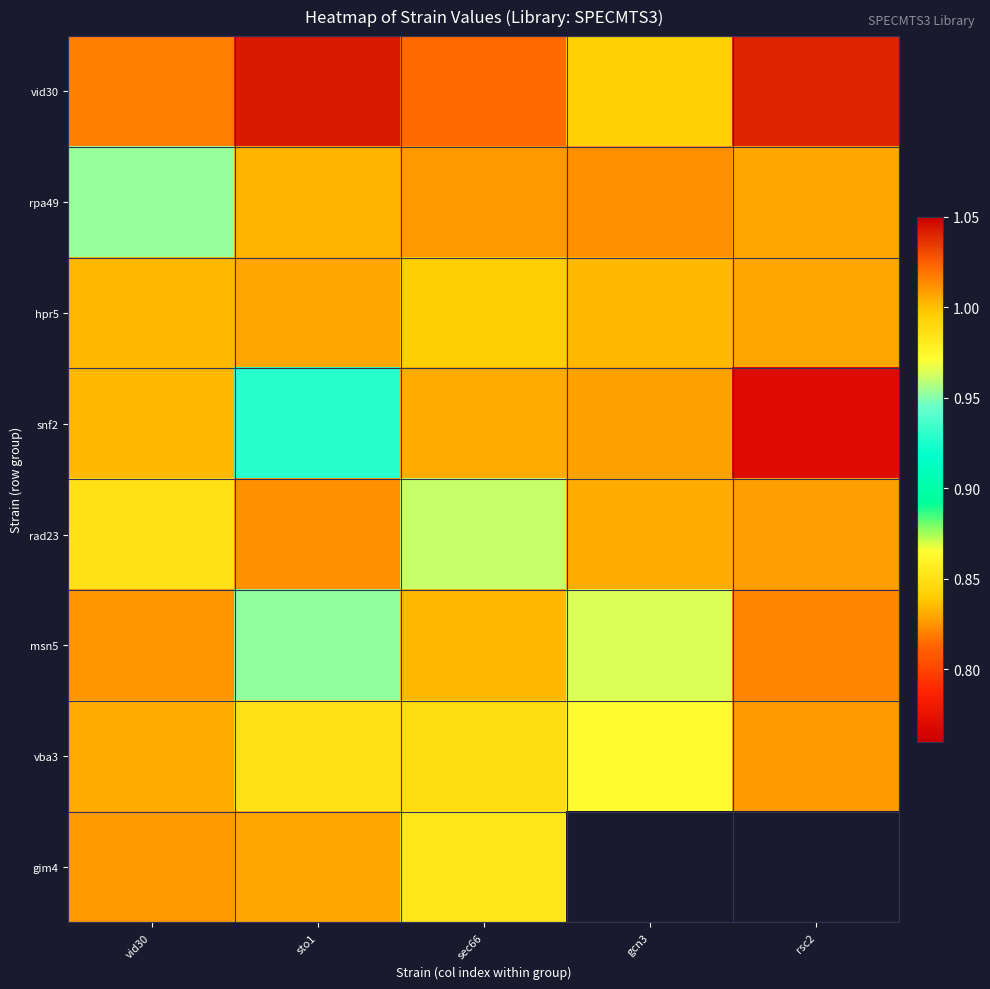

Which series has the largest total across all categories?

vid30